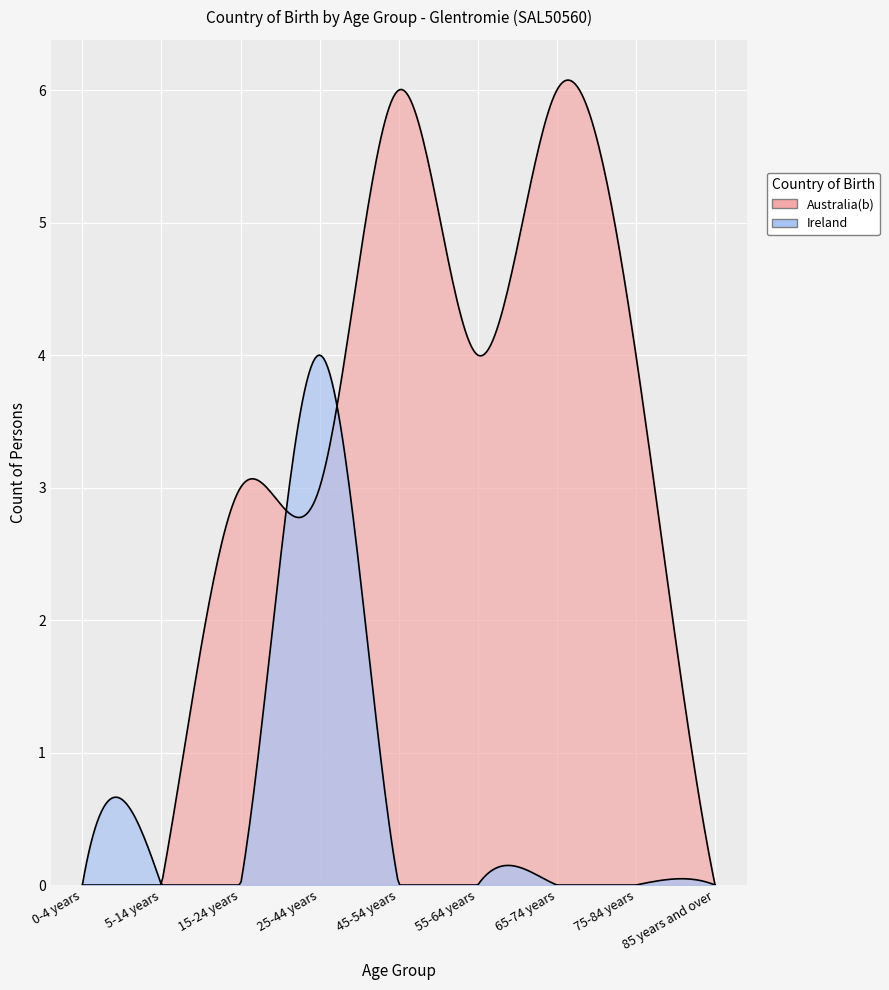

Between 85 years and over and 0-4 years, which is larger?

85 years and over